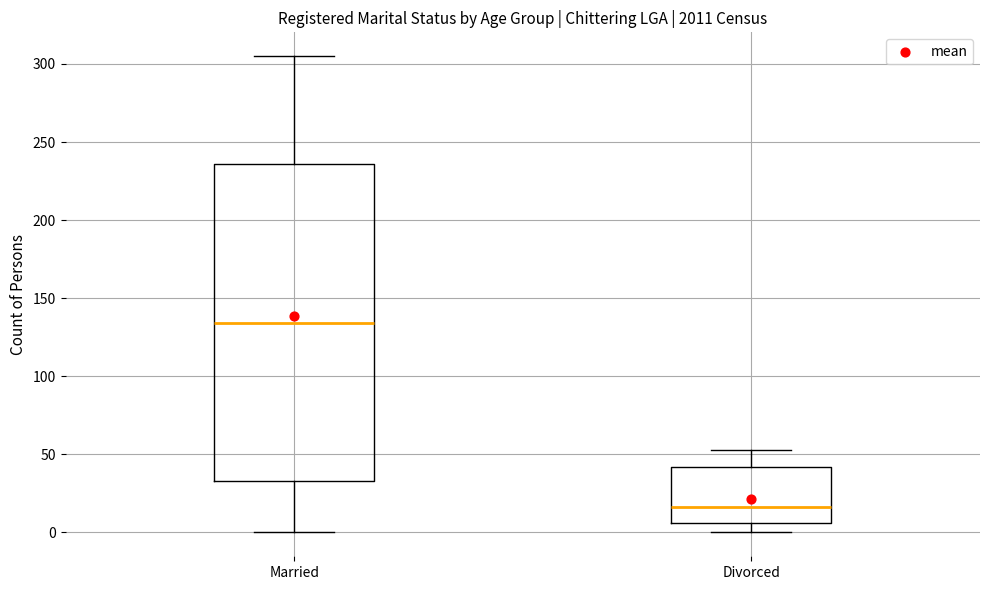

Which box is the tallest, from its lower edge to its upper edge?

Married